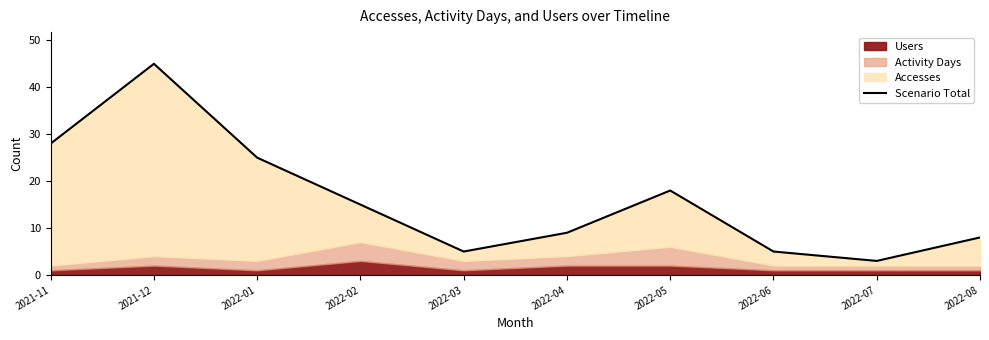

True or false: the data shows 45 at 2021-12.

True